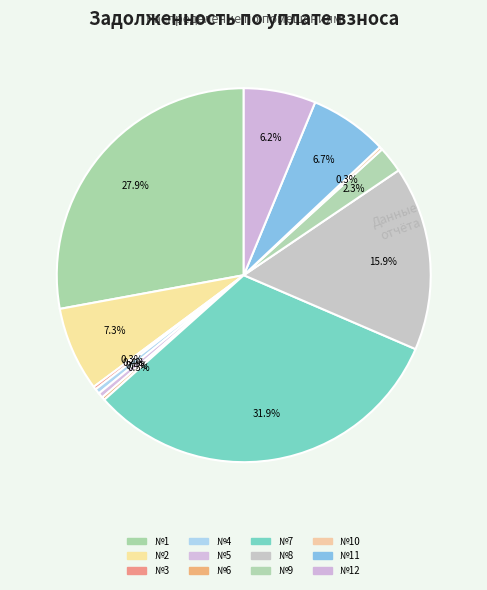

Count the number of slices in the pie.

12